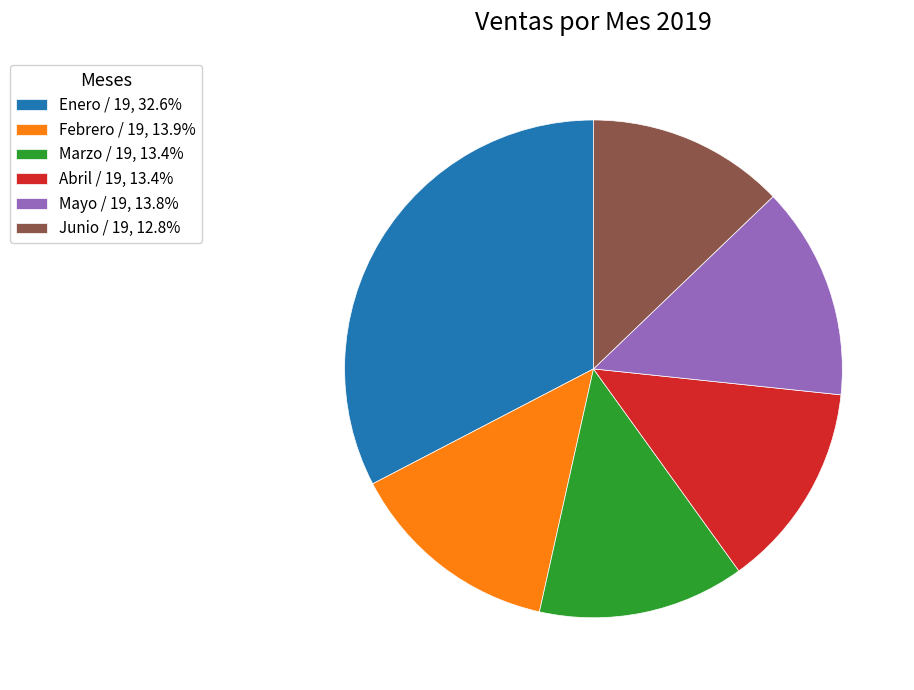

Do Junio / 19 and Febrero / 19 together represent more than half of the pie?

No